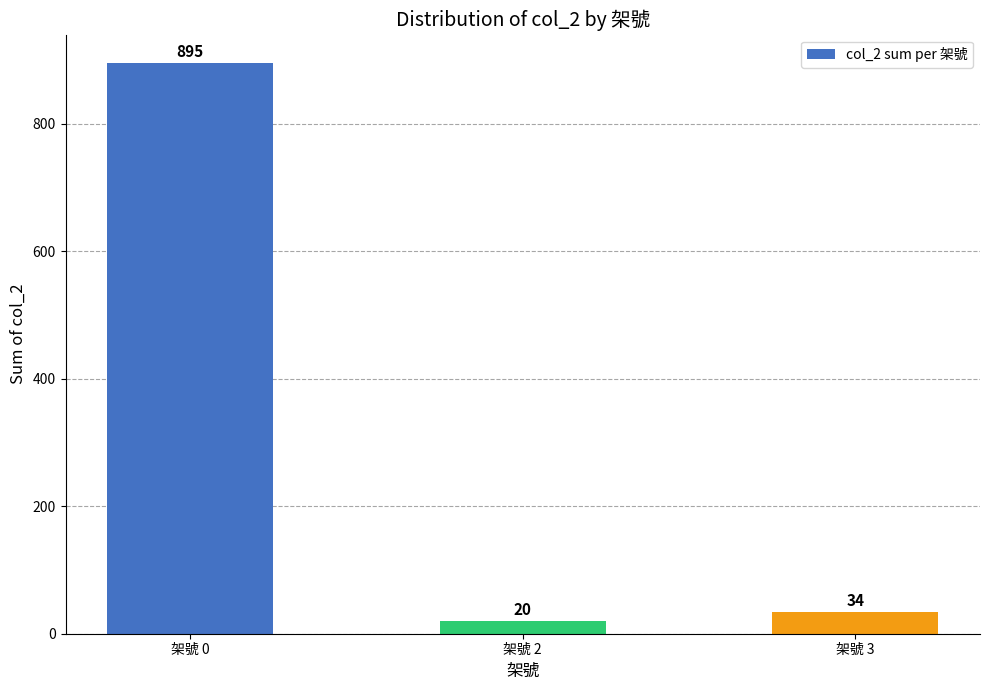

Which has a higher value, 架號 2 or 架號 0?

架號 0